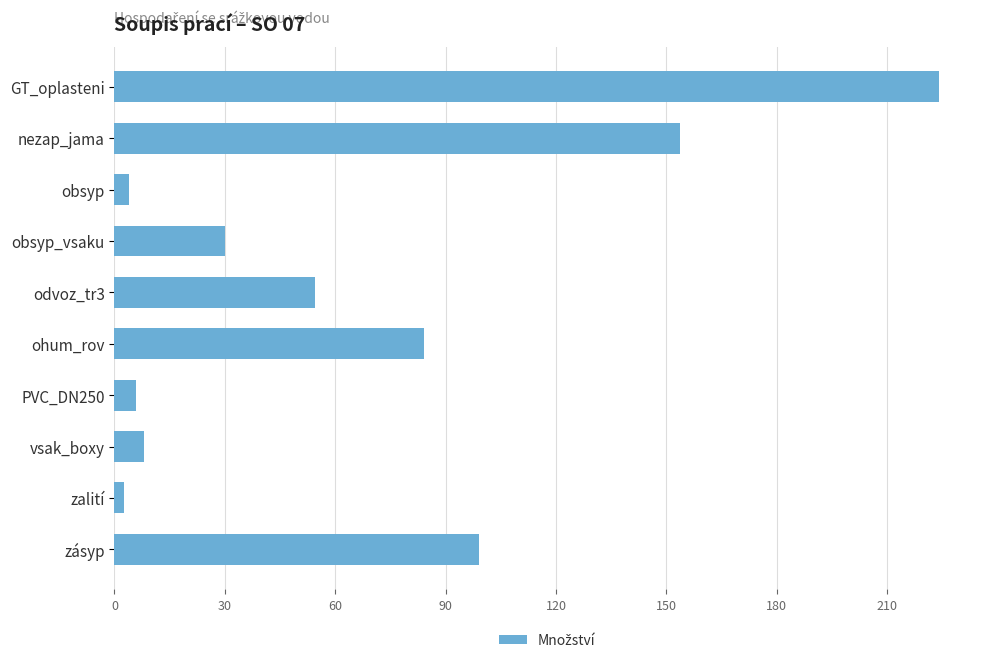

What is the label of the 4th bar from the top?

obsyp_vsaku